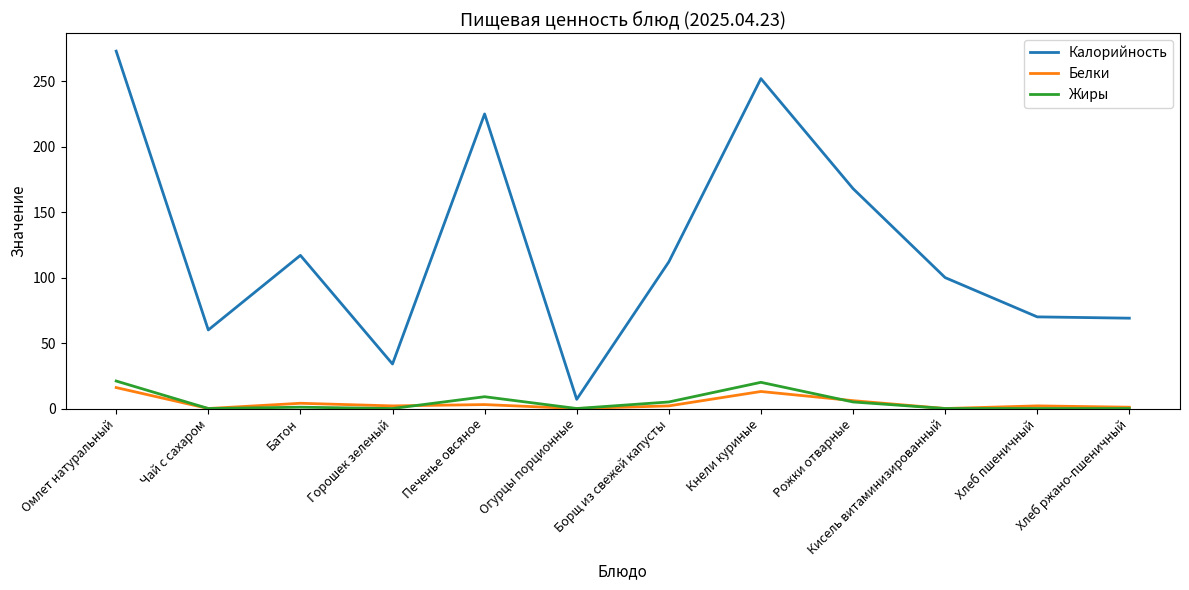

At which label does Белки reach its peak?

Омлет натуральный